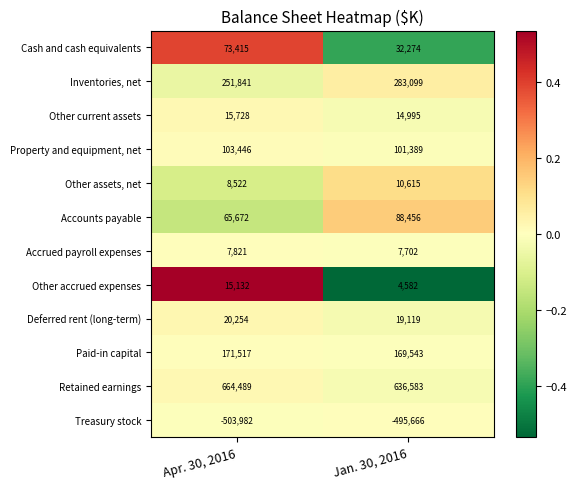

What value does the Accounts payable series have at Apr. 30, 2016, to the nearest 10?

65670